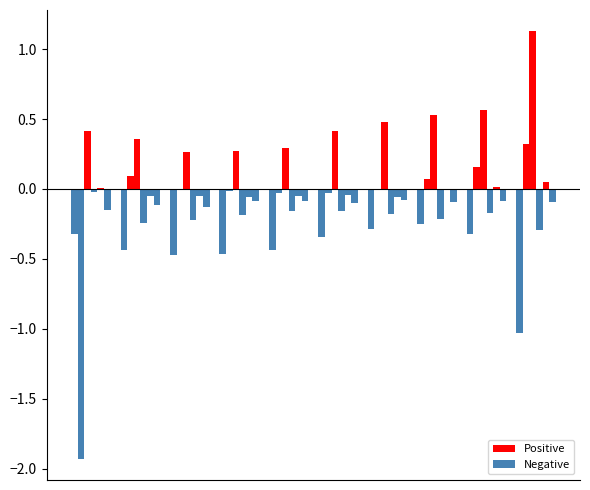

Does the chart contain stacked bars?

No